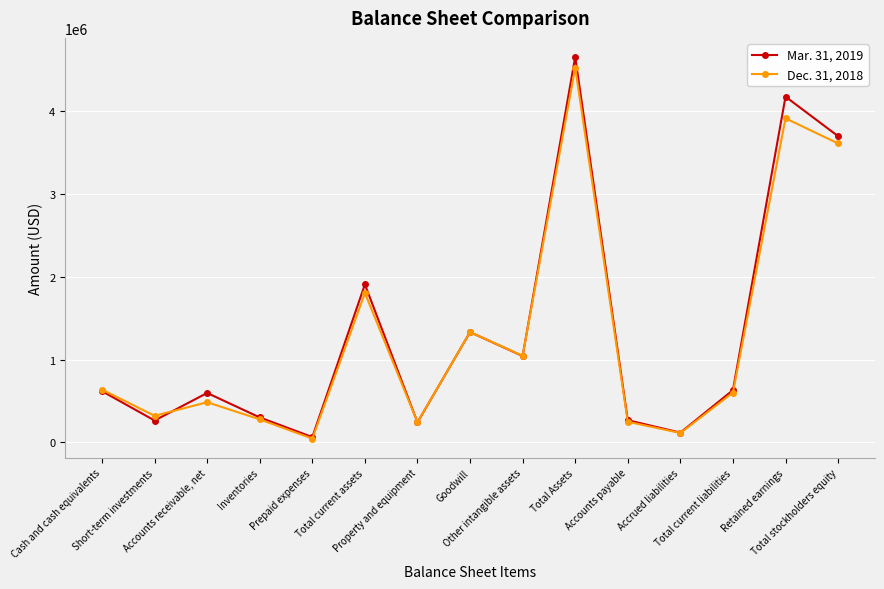

The Mar. 31, 2019 series shows 596661 at Accounts receivable, net. True or false?

True